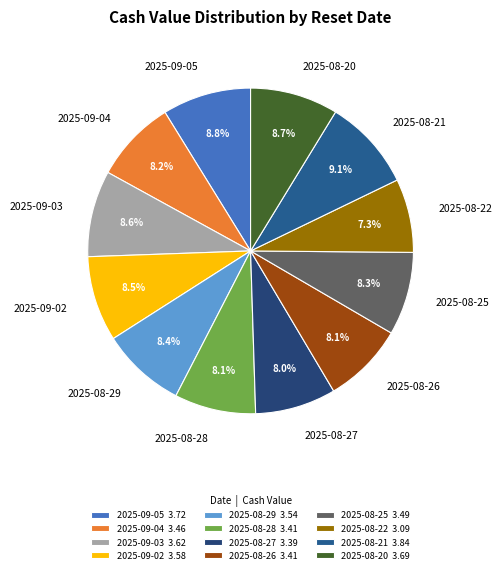

To the nearest percent, what is the difference between the largest and smallest slice percentages?

2%